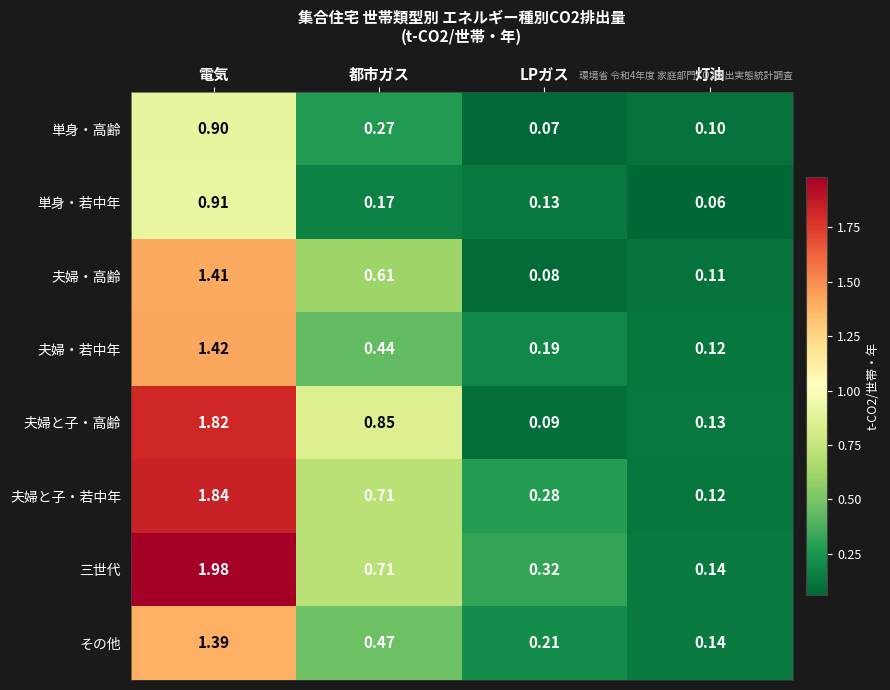

Which series has the largest total across all categories?

三世代